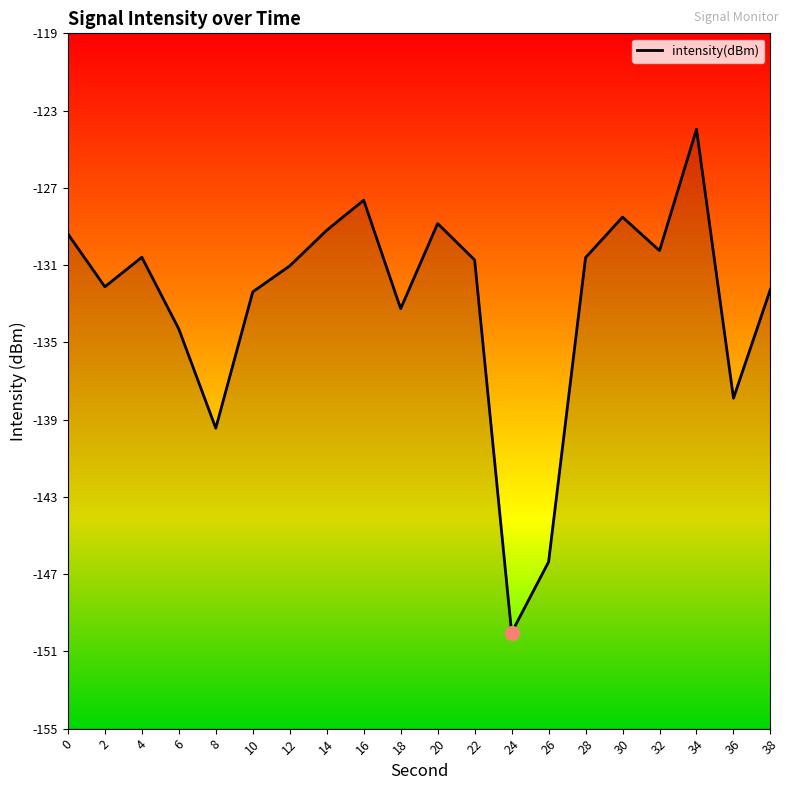

At which label is the value closest to -137?

36